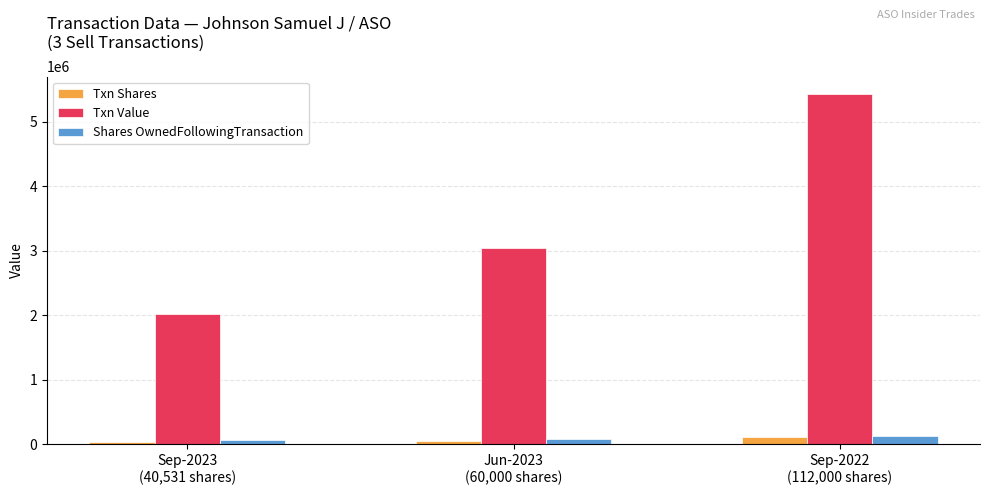

Which series has the largest range (max minus min)?

Txn Value